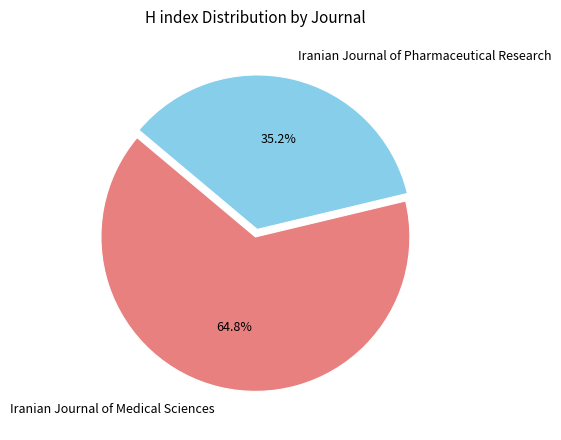

To the nearest percent, what is the combined percentage of Iranian Journal of Pharmaceutical Research and Iranian Journal of Medical Sciences?

100%